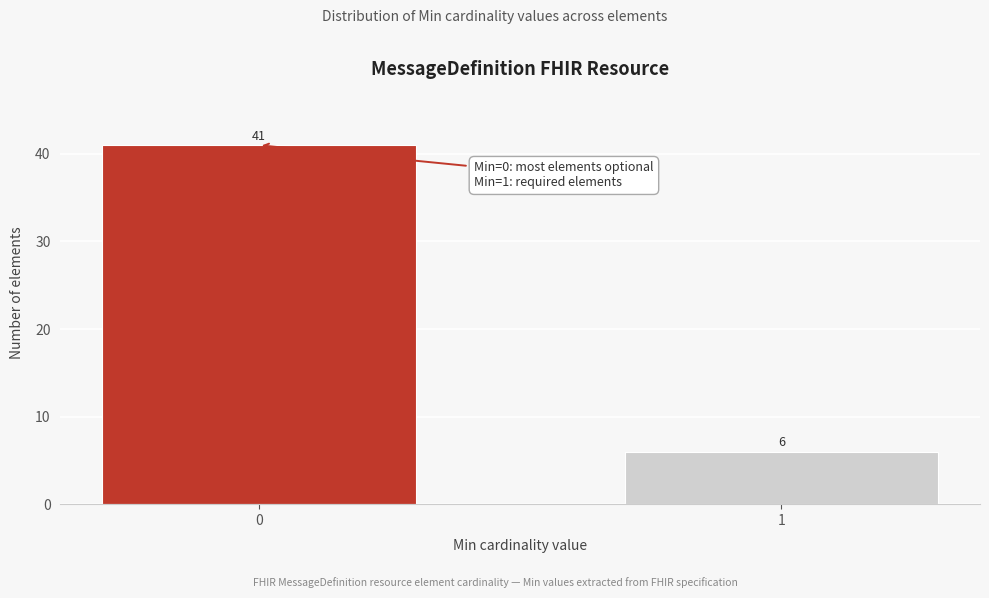

Reading left to right, list all the values displayed in this chart.

41	6